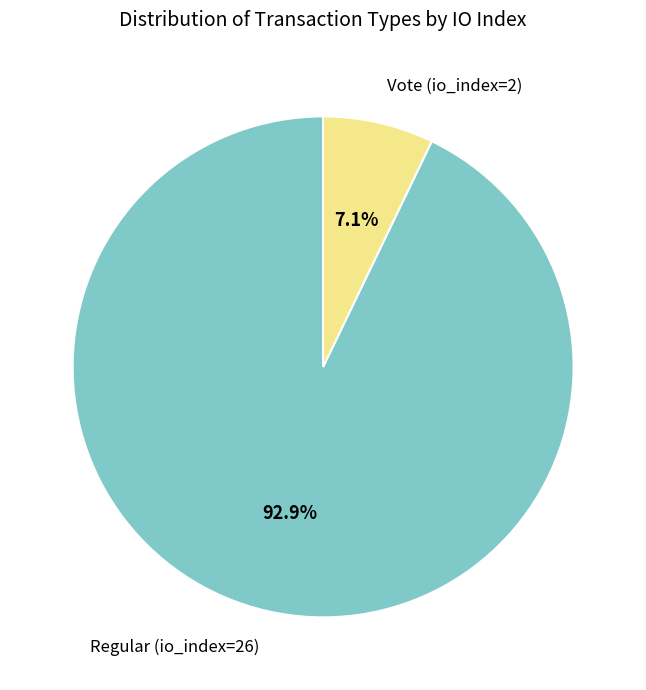

To the nearest percent, what is the average slice percentage?

50%